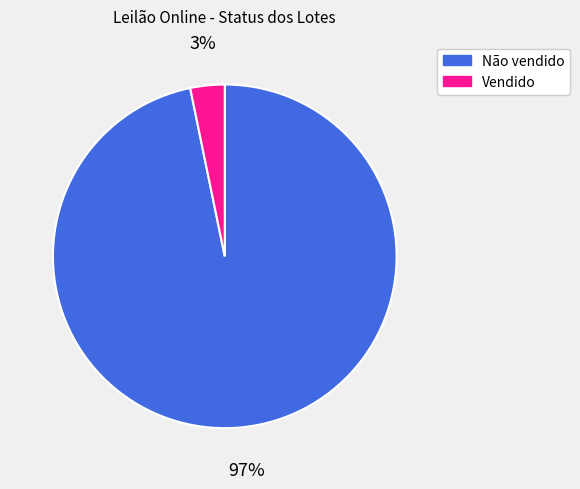

How many segments does this pie chart have?

2